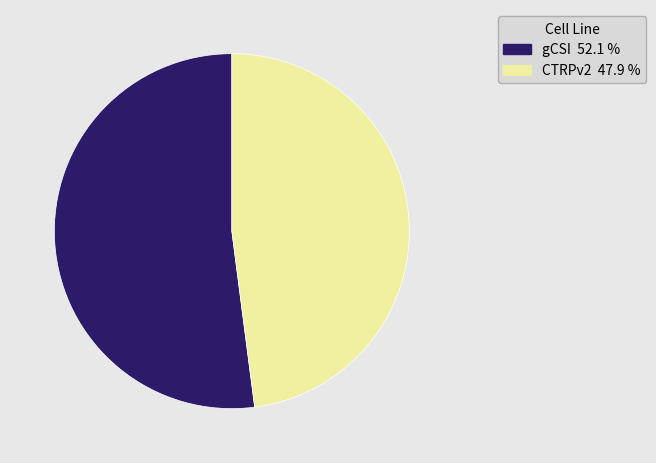

Count the number of slices in the pie.

2